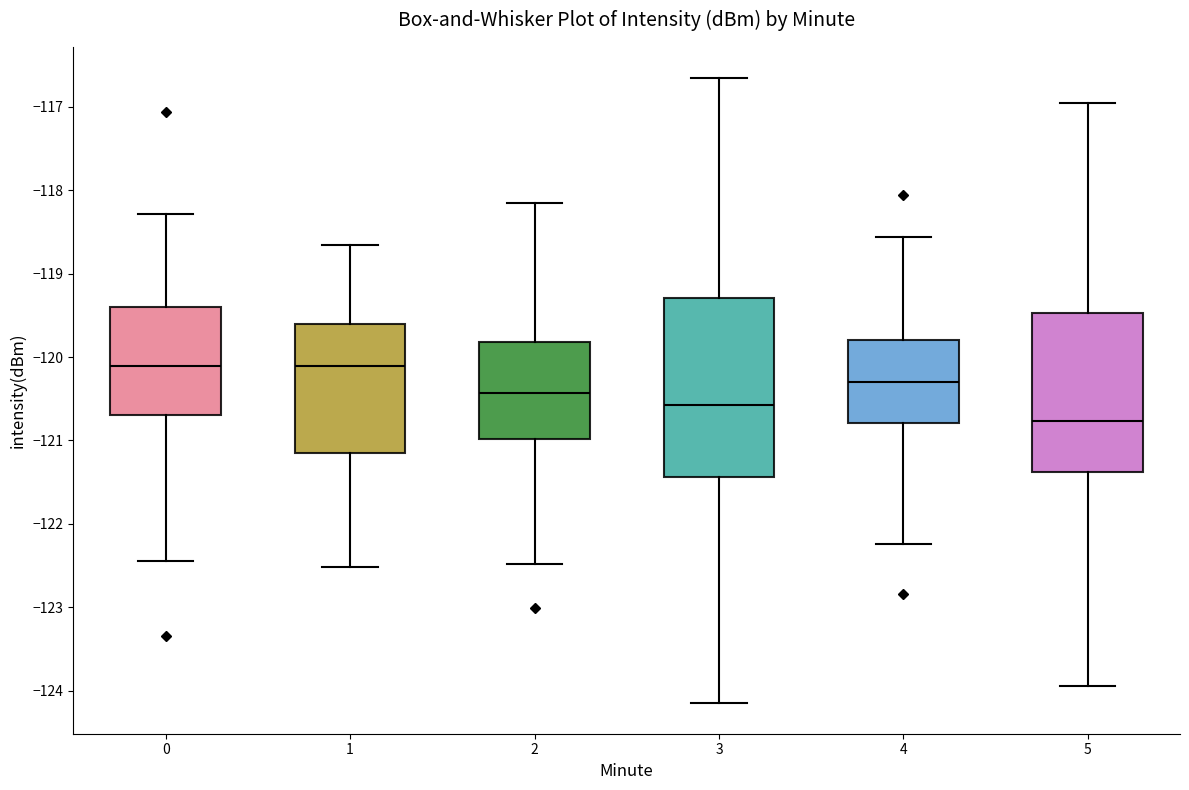

Which box is the tallest, from its lower edge to its upper edge?

3